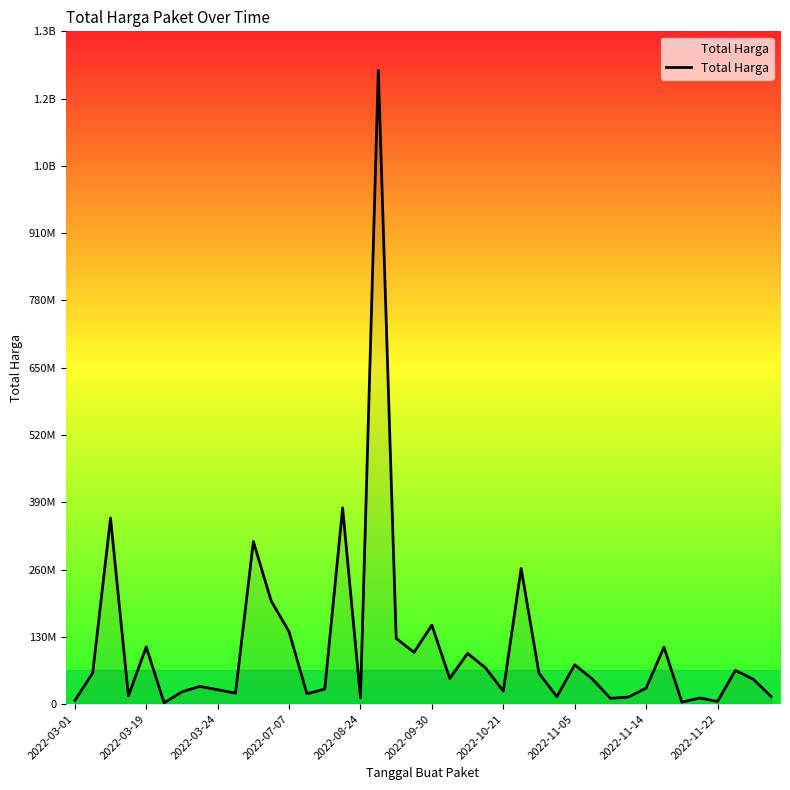

Does the chart display data point markers on the line(s)?

No